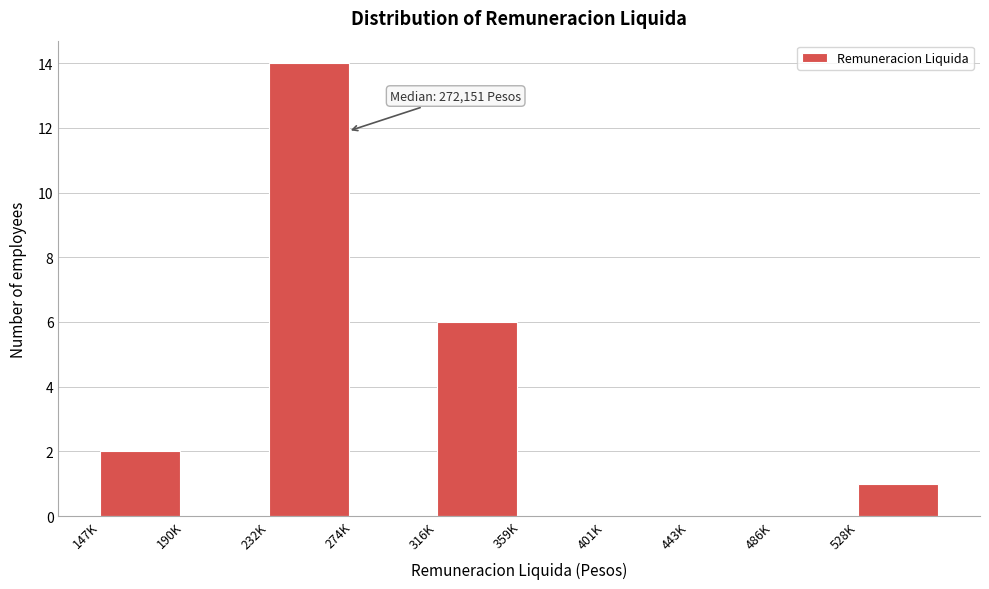

Reading left to right, transcribe all the data shown in this chart.

147K=2	190K=0	232K=14	274K=0	316K=6	359K=0	401K=0	443K=0	486K=0	528K=1